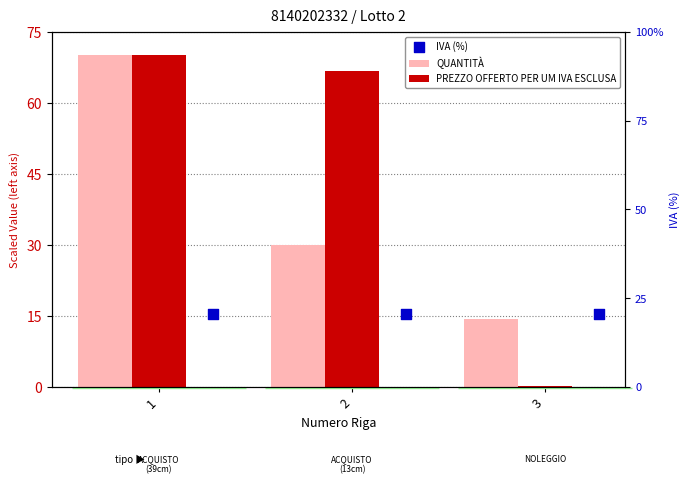

What is the total value across all series at 3?

30.0